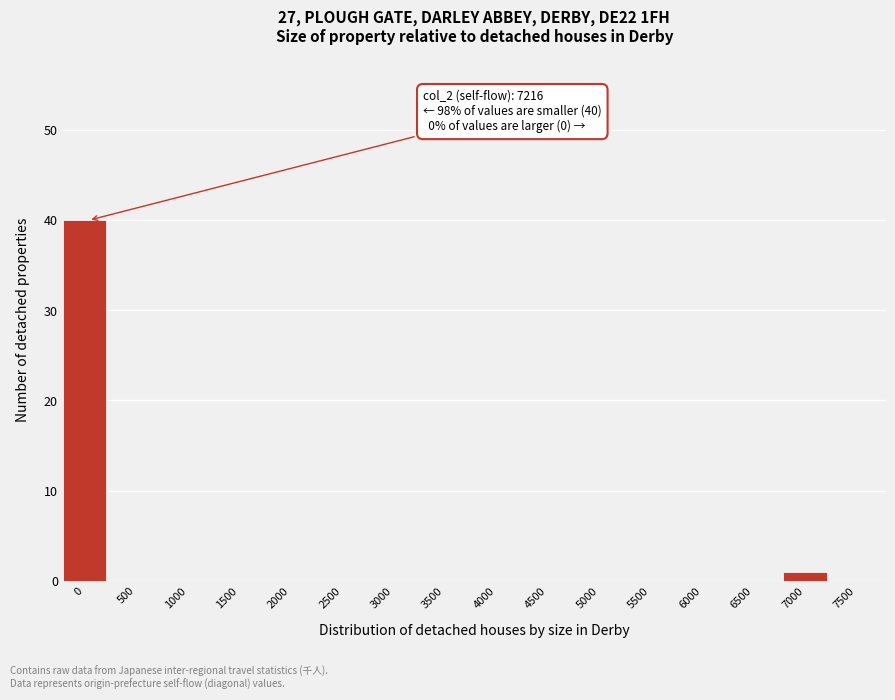

Reading left to right, list all the values displayed in this chart.

0=40	500=0	1000=0	1500=0	2000=0	2500=0	3000=0	3500=0	4000=0	4500=0	5000=0	5500=0	6000=0	6500=0	7000=1	7500=0